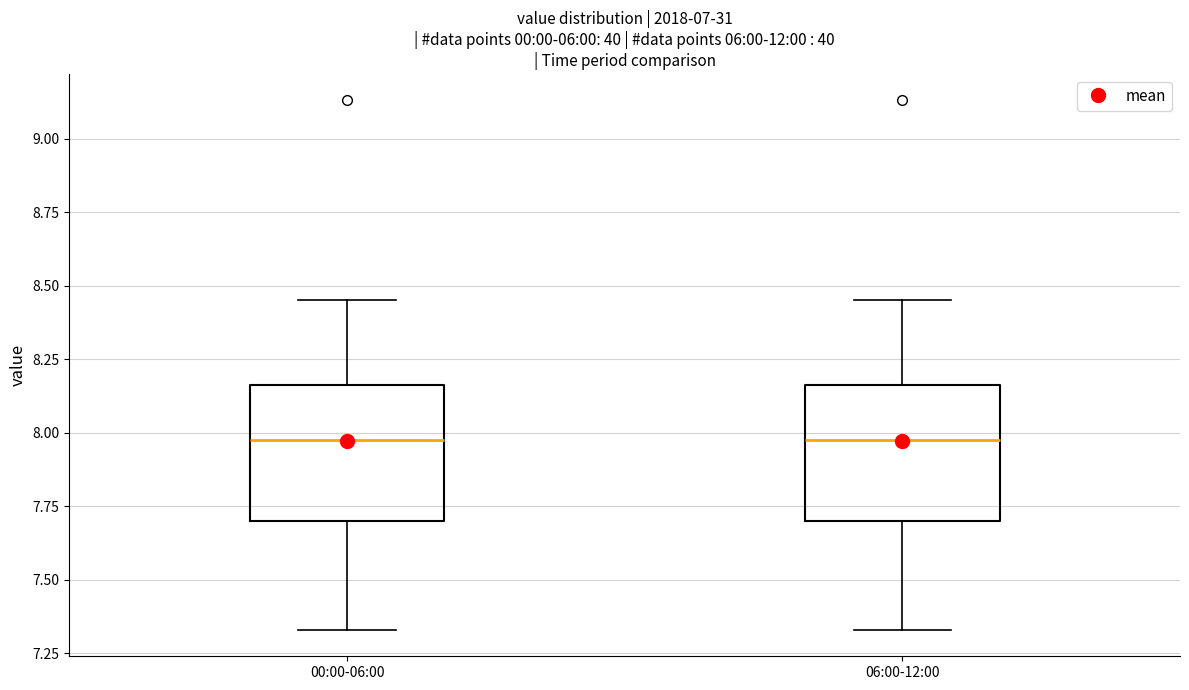

Reading left to right, read every box against the y-axis: the position of its median line, the range the box covers, and the ends of its whiskers. The values are not printed on the chart, so give them approximately, as read against the axis.

00:00-06:00: median 8.00, box 7.70 to 8.15, whiskers 7.35 to 8.45
06:00-12:00: median 8.00, box 7.70 to 8.15, whiskers 7.35 to 8.45